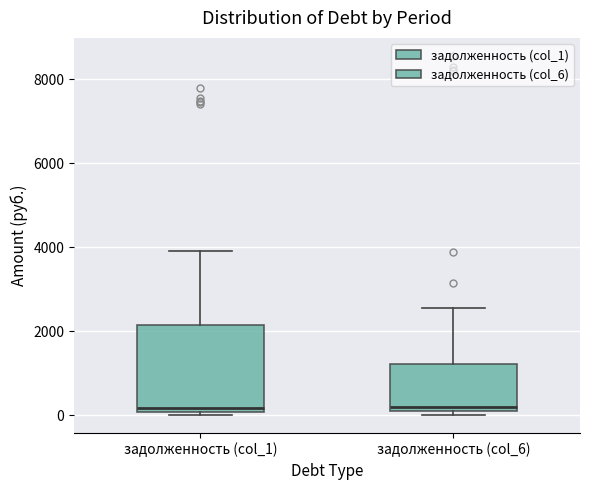

Reading left to right, transcribe this box plot: for each box, give where its median line is, the range the box spans, and where its two whiskers end, as read against the y-axis. The values are not printed on the chart, so give them approximately, as read against the axis.

задолженность (col_1): median 200, box 0 to 2200, whiskers 0 (just below the box's lower edge) to 4000
задолженность (col_6): median 200 (just above the box's lower edge), box 200 to 1200, whiskers 0 to 2600